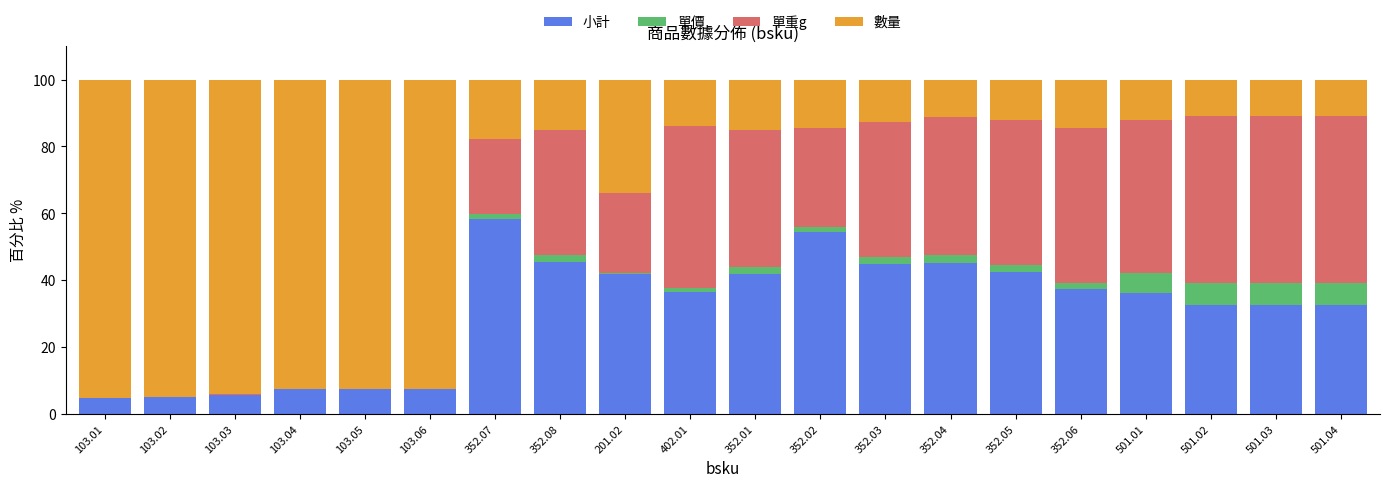

The 小計 series shows 58.2 at 352.07. True or false?

True